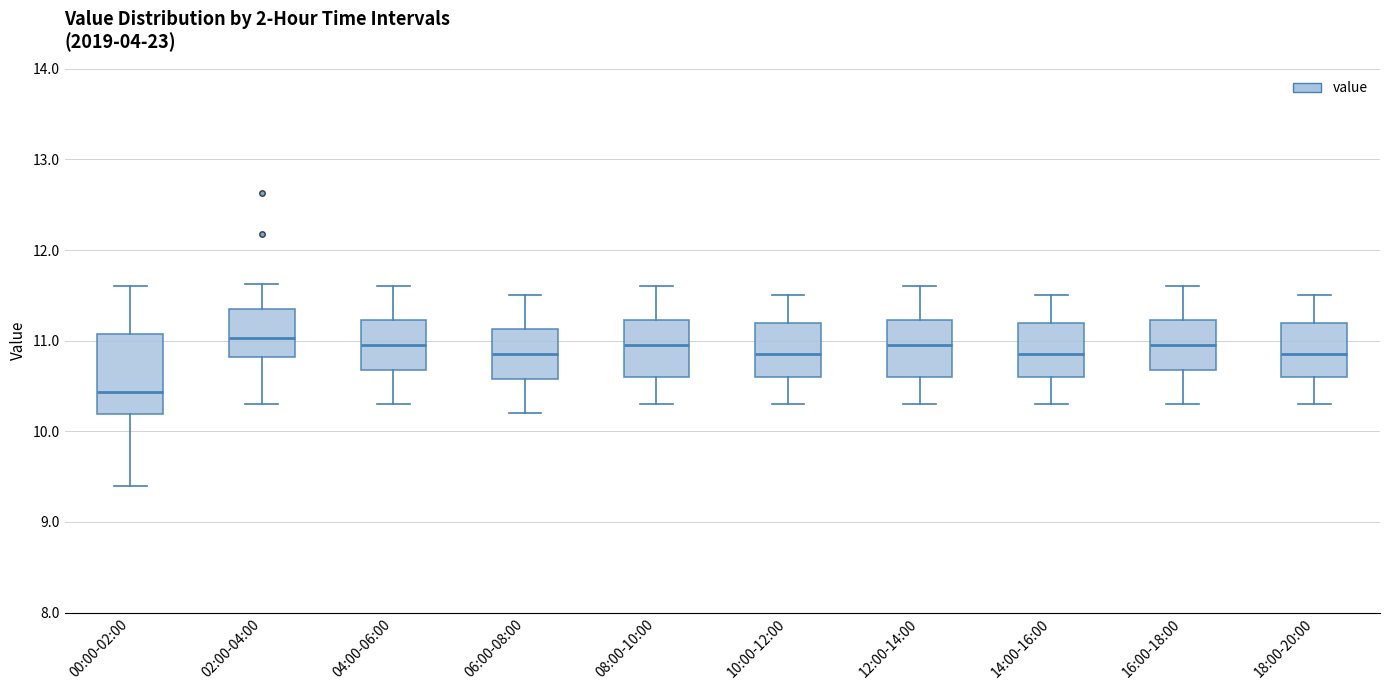

Where is the upper edge of the box for 18:00-20:00 on the y-axis? The values are not printed on the chart, so give them approximately, as read against the axis.

11.2